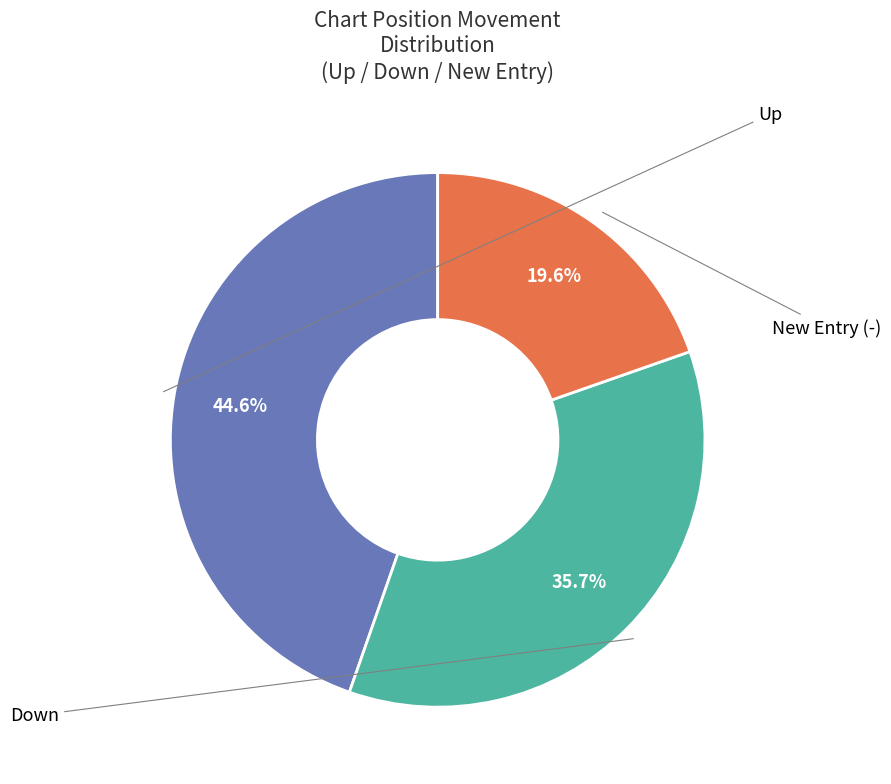

To the nearest percent, what is the average slice percentage?

33%